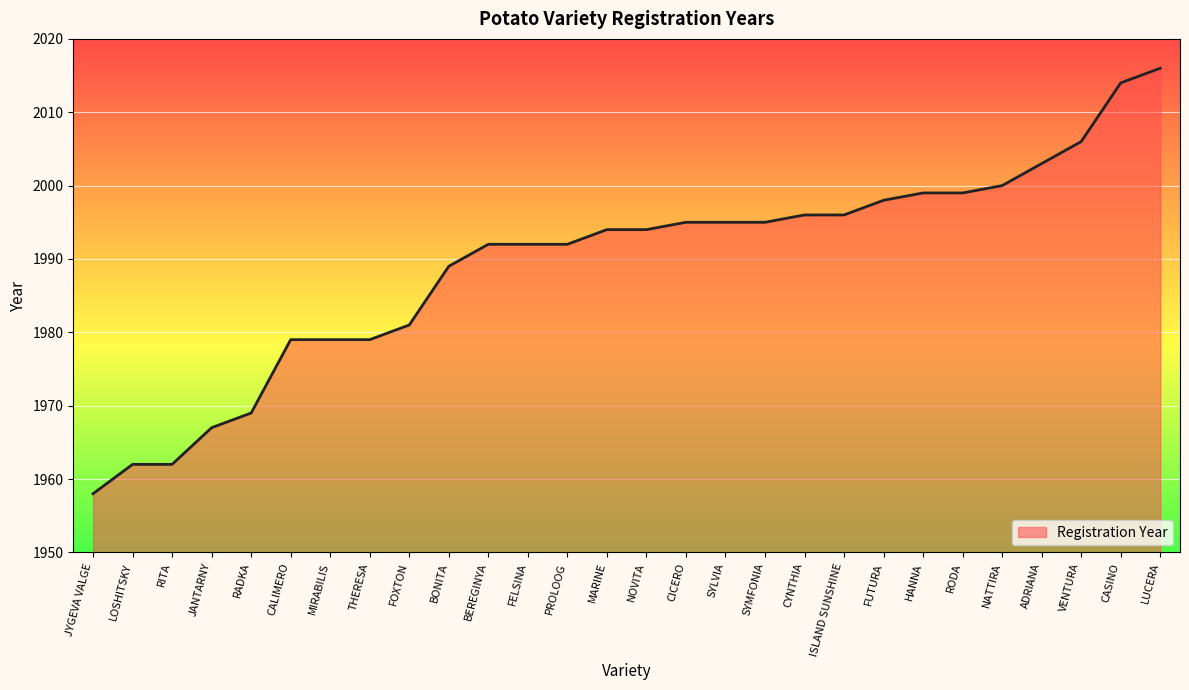

Approximately how many times larger is the value at ISLAND SUNSHINE compared to FUTURA?

1.0